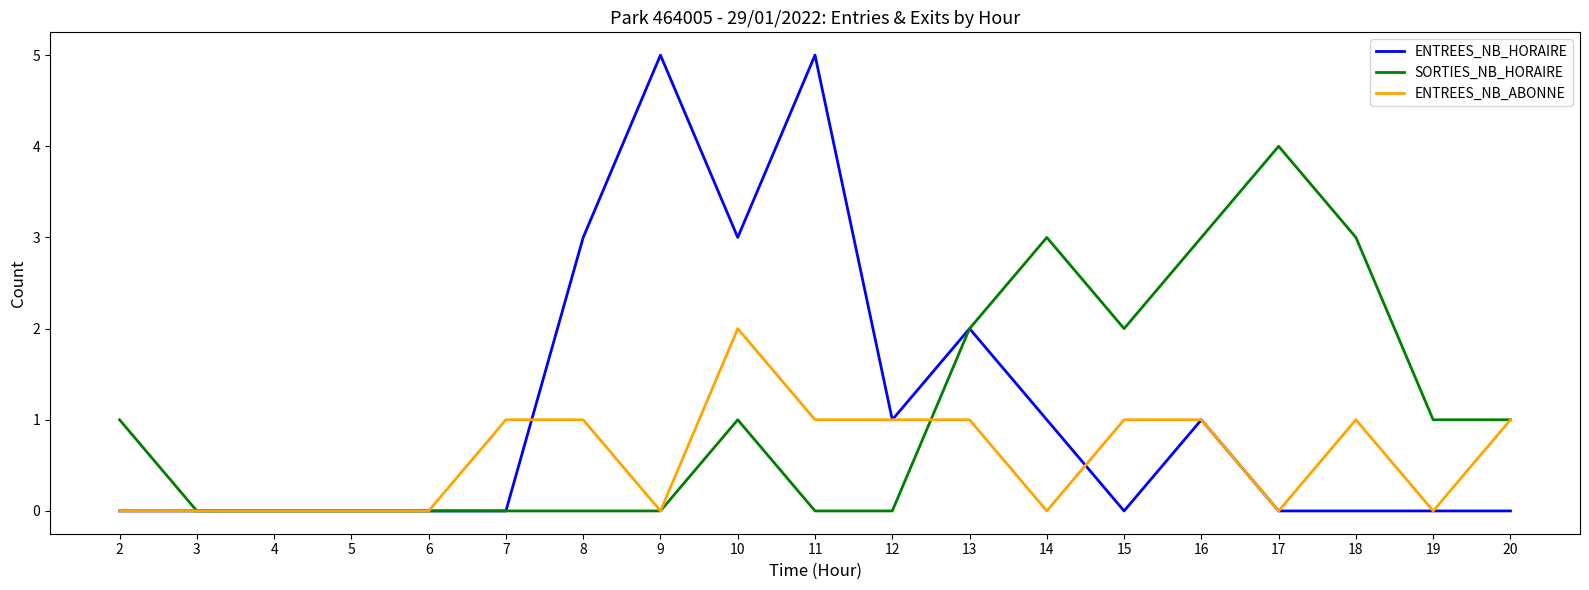

List the series in order of their peak value, highest first.

ENTREES_NB_HORAIRE, SORTIES_NB_HORAIRE, ENTREES_NB_ABONNE